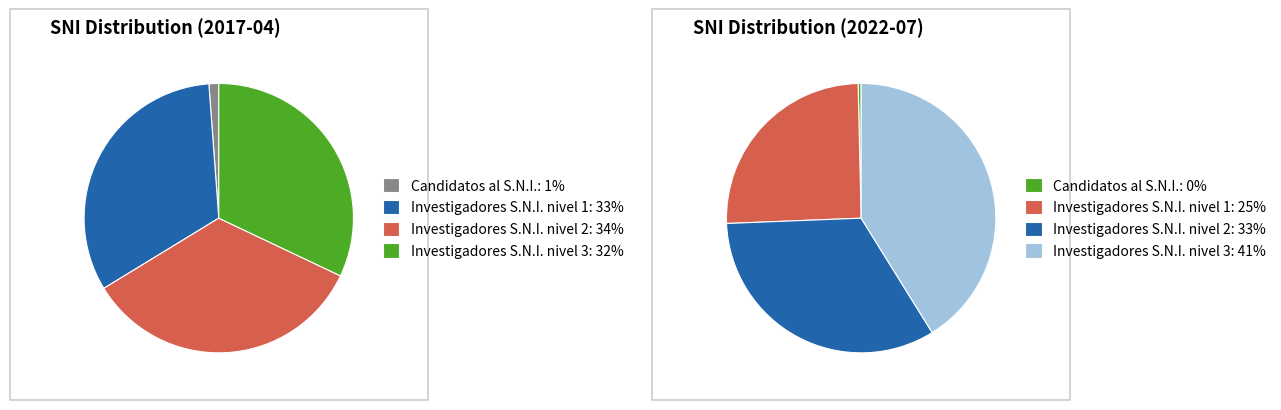

Is there any slice that represents more than half of the pie?

No